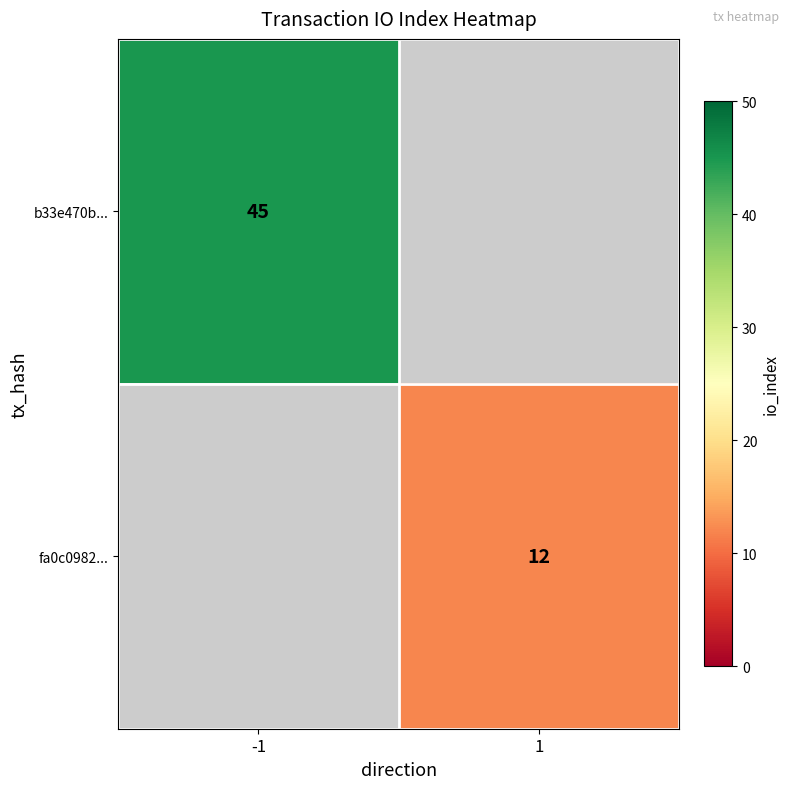

The fa0c0982... series shows 12 at 1. True or false?

True